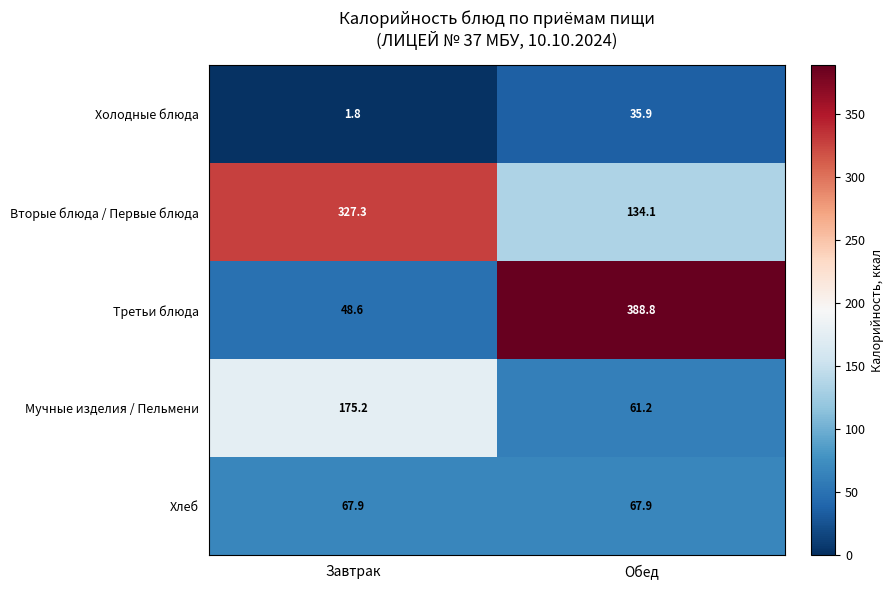

Is the value of Вторые блюда / Первые блюда at Обед greater than the value of Третьи блюда at Обед?

No